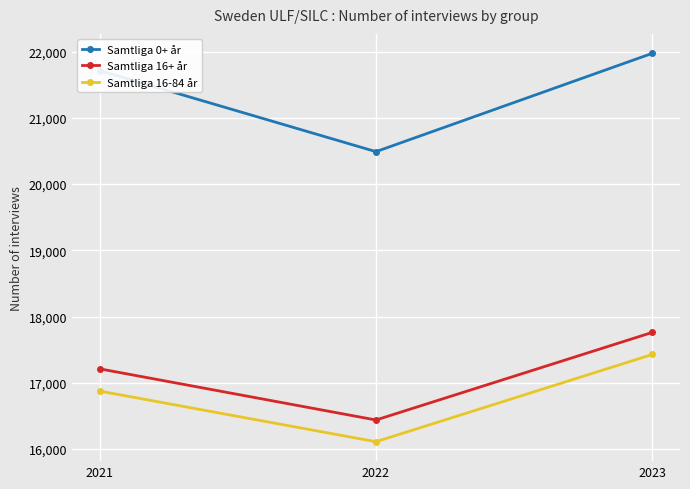

Is it true that Samtliga 0+ år equals 21975 at 2023?

True